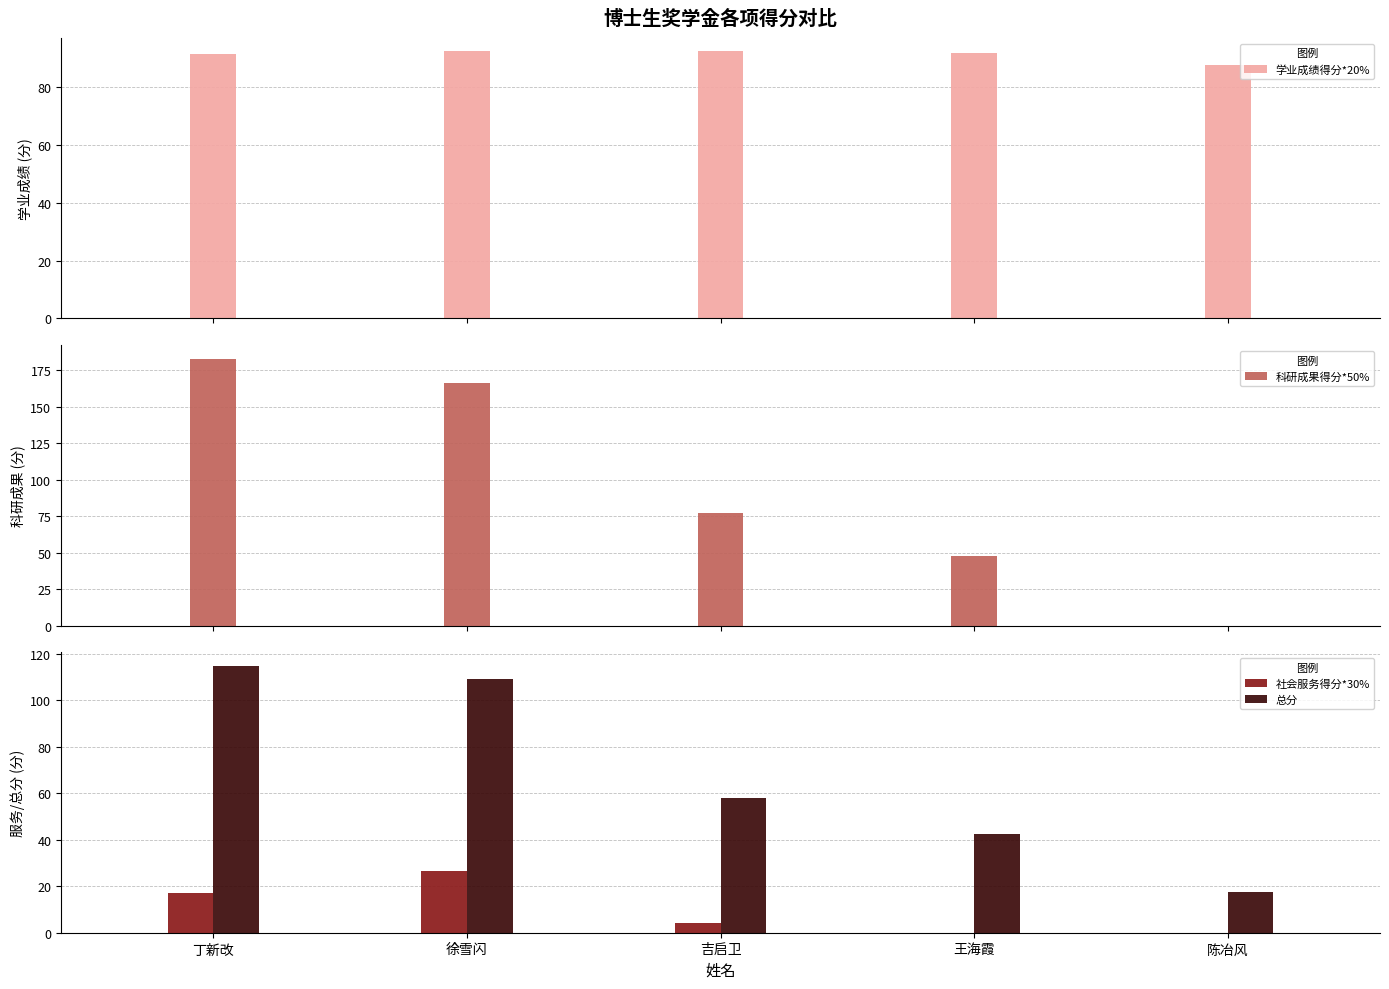

What is the highest value of the 社会服务得分*30% series?

26.5